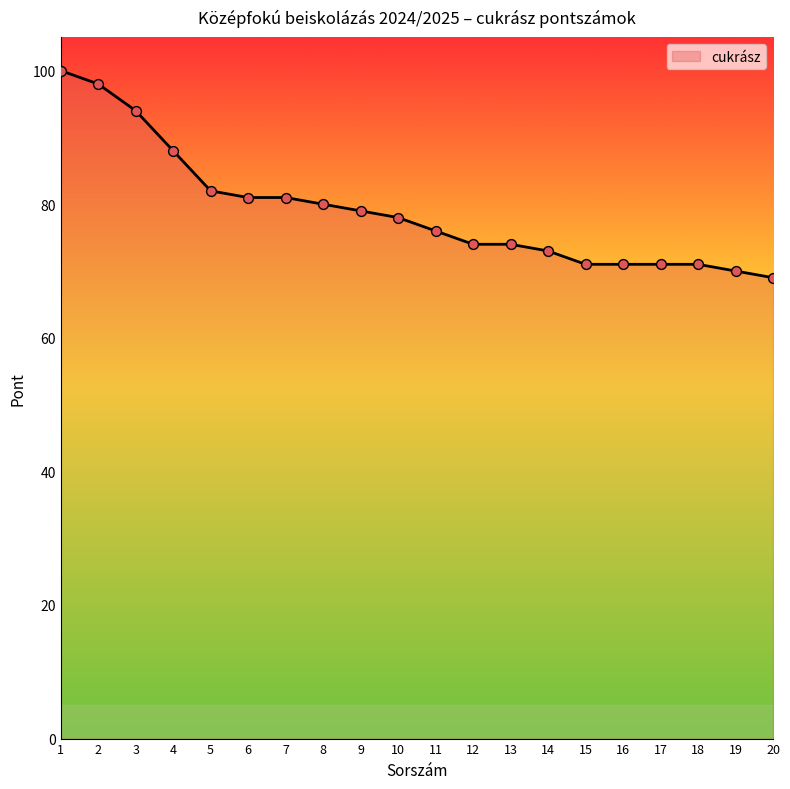

Between 6 and 18, which is larger?

6